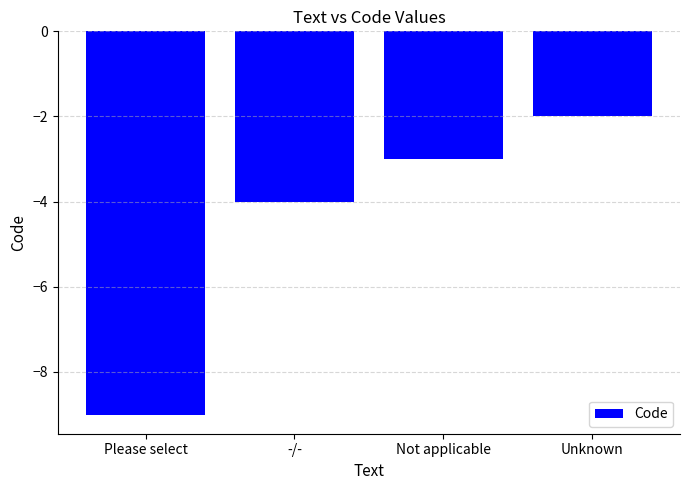

Reading right to left, extract all data points from this chart.

-2	-3	-4	-9